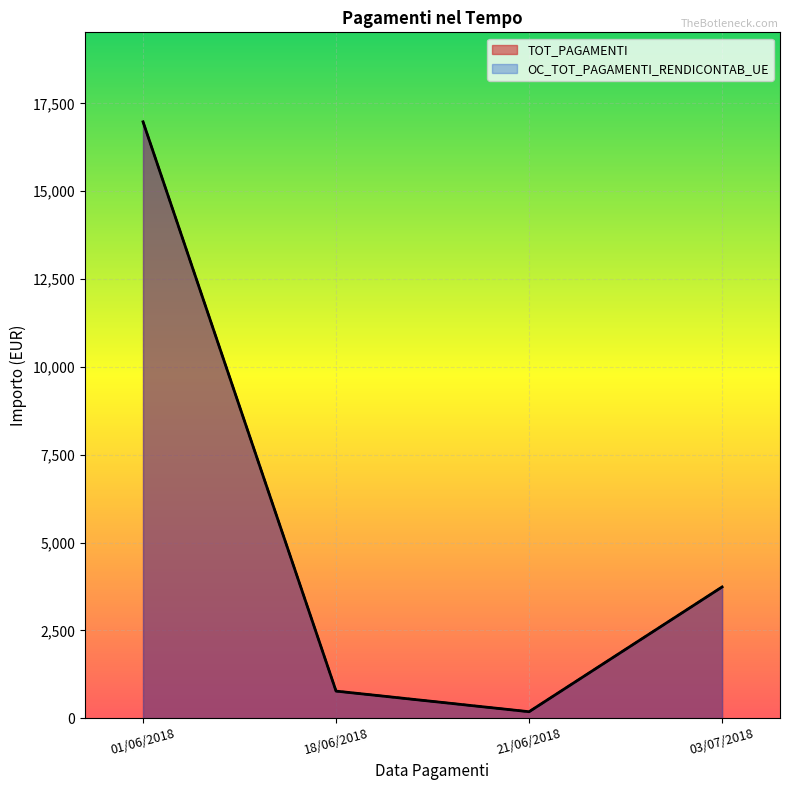

What position from the right is 03/07/2018?

1